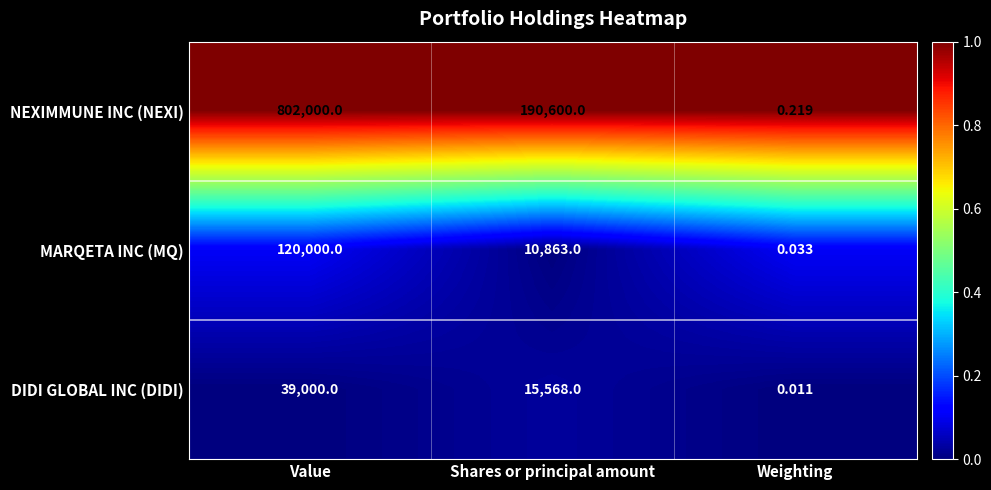

How many data points in DIDI GLOBAL INC (DIDI) are less than 15568?

1